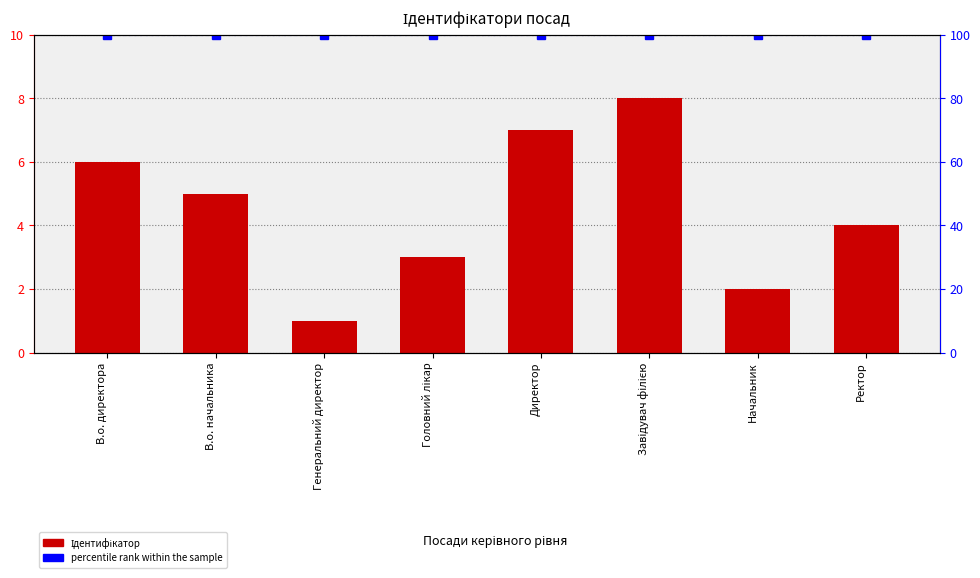

Which series has the widest spread of values?

Ідентифікатор